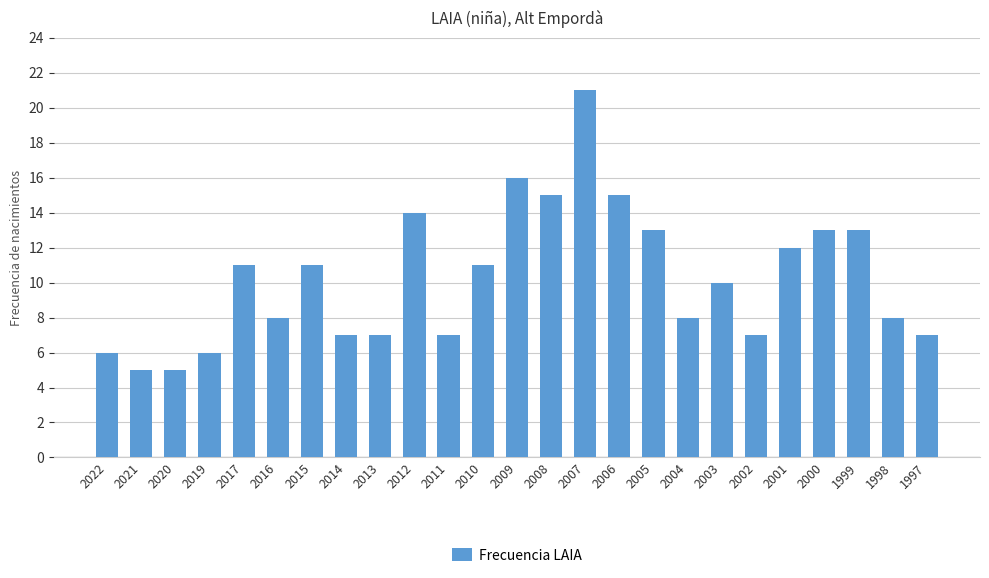

What is the sum of all values?

256